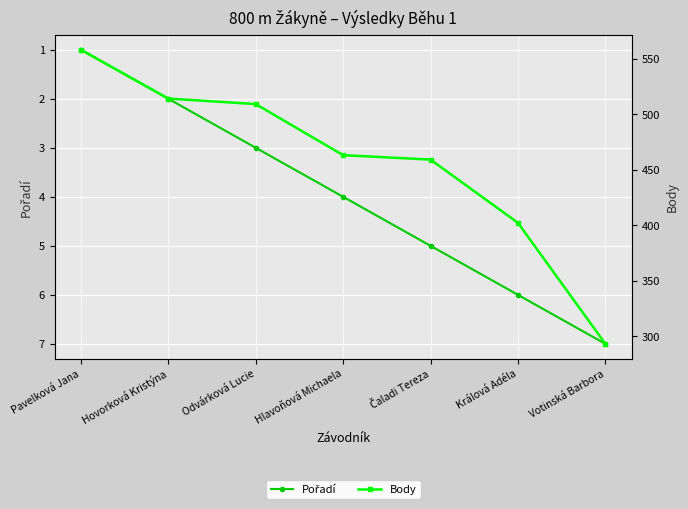

How many Pořadí values are between 2 and 6?

5